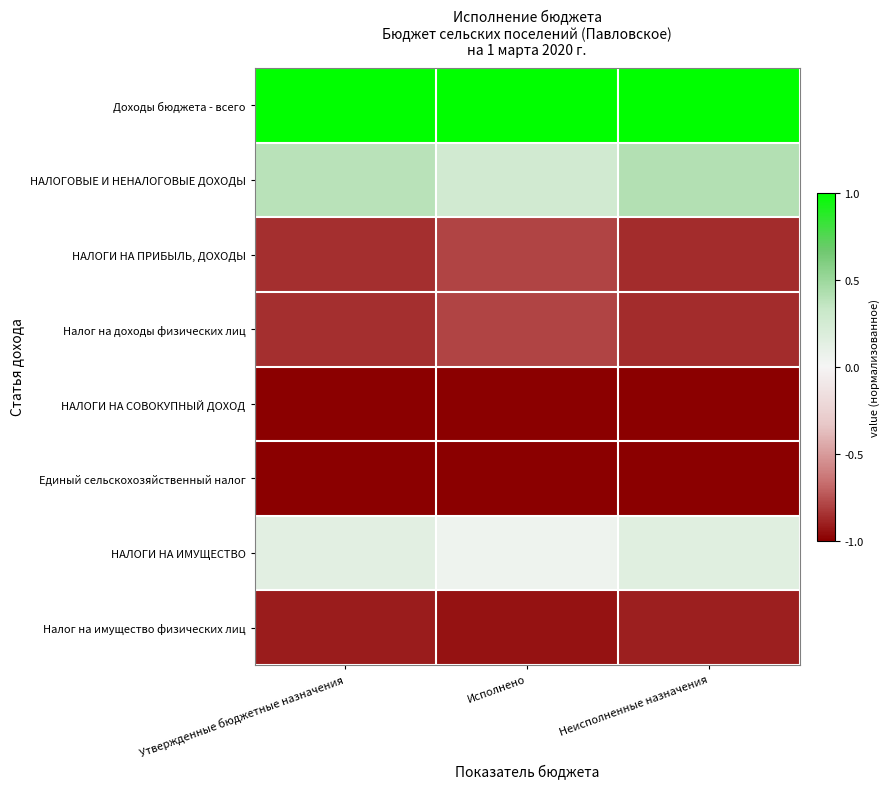

List the series in order of their peak value, lowest first.

НАЛОГИ НА СОВОКУПНЫЙ ДОХОД, Единый сельскохозяйственный налог, Налог на имущество физических лиц, НАЛОГИ НА ПРИБЫЛЬ, ДОХОДЫ, Налог на доходы физических лиц, НАЛОГИ НА ИМУЩЕСТВО, НАЛОГОВЫЕ И НЕНАЛОГОВЫЕ ДОХОДЫ, Доходы бюджета - всего